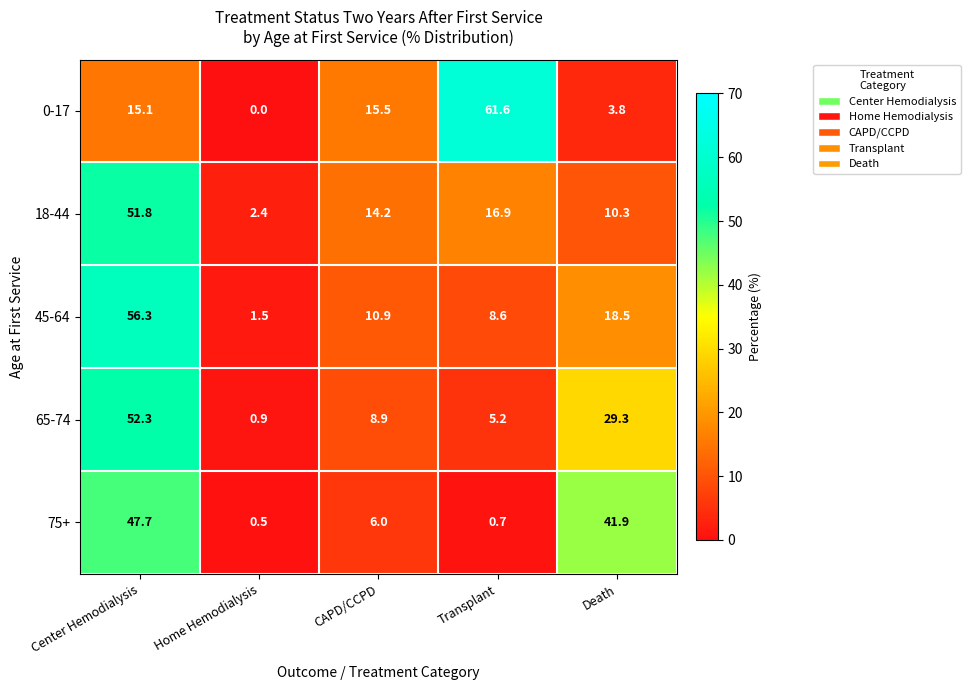

What is the difference between the 0-17 values at Home Hemodialysis and Center Hemodialysis?

15.1